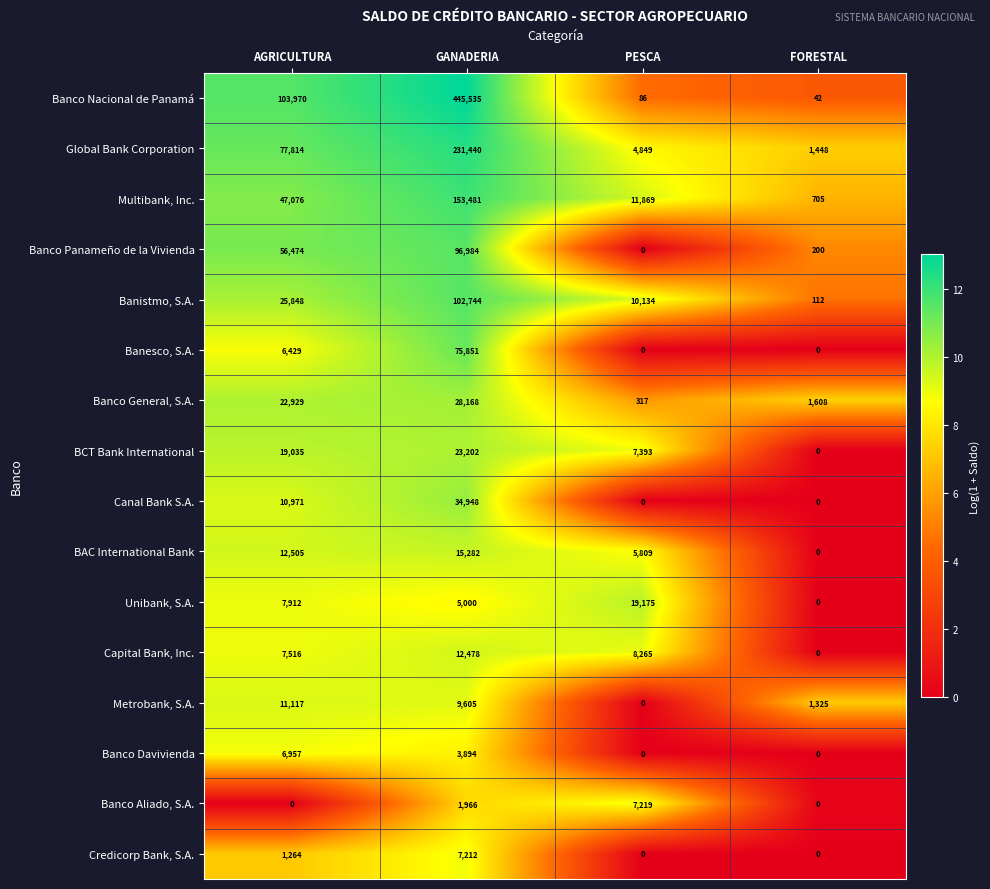

Which label corresponds to the largest value in the chart?

GANADERIA